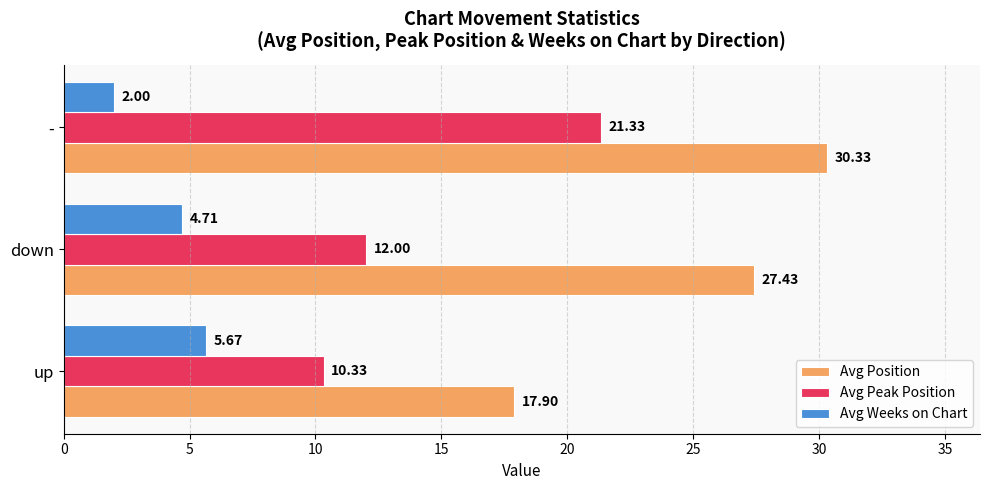

Which label corresponds to the smallest value in the chart?

-